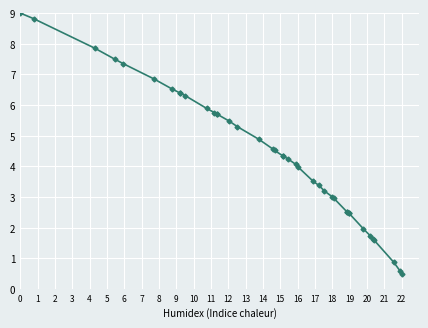

How many lines are shown in the chart?

1